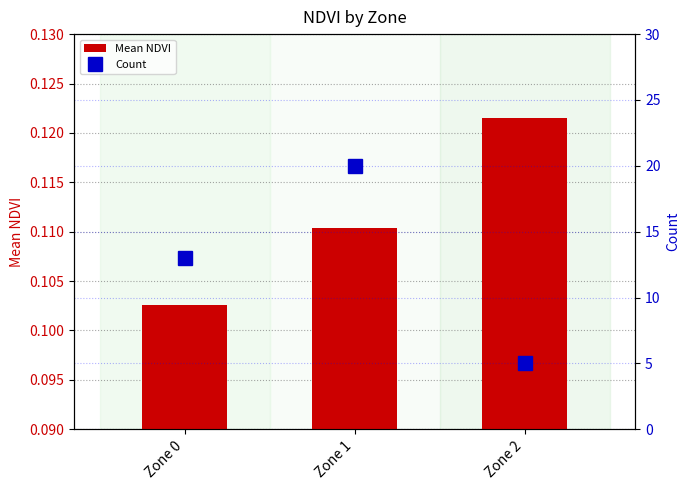

Is it true that Count equals 2.9 at Zone 2?

False